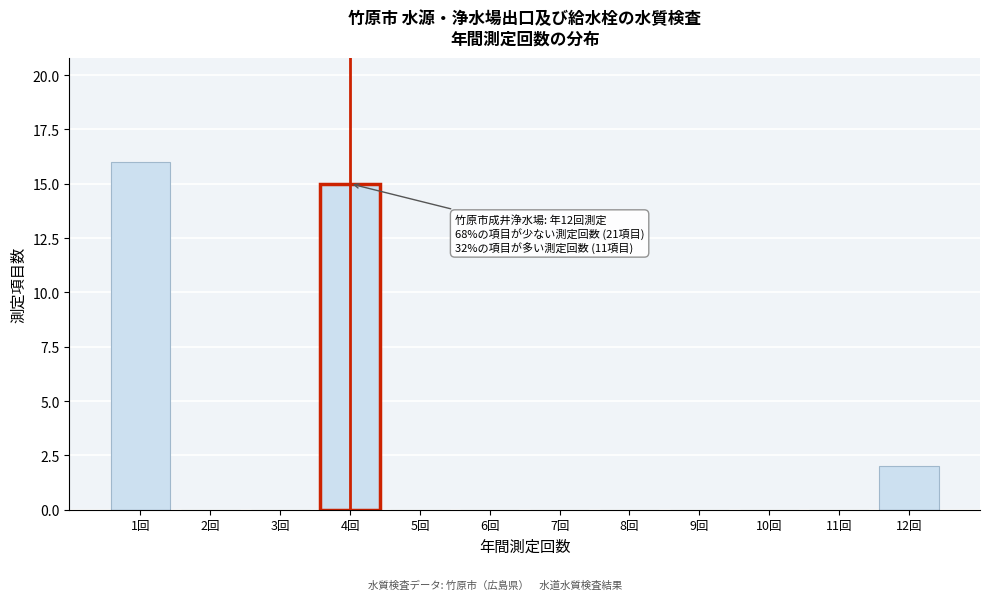

Reading left to right, what are all the values shown in this chart?

1回=16	2回=0	3回=0	4回=15	5回=0	6回=0	7回=0	8回=0	9回=0	10回=0	11回=0	12回=2